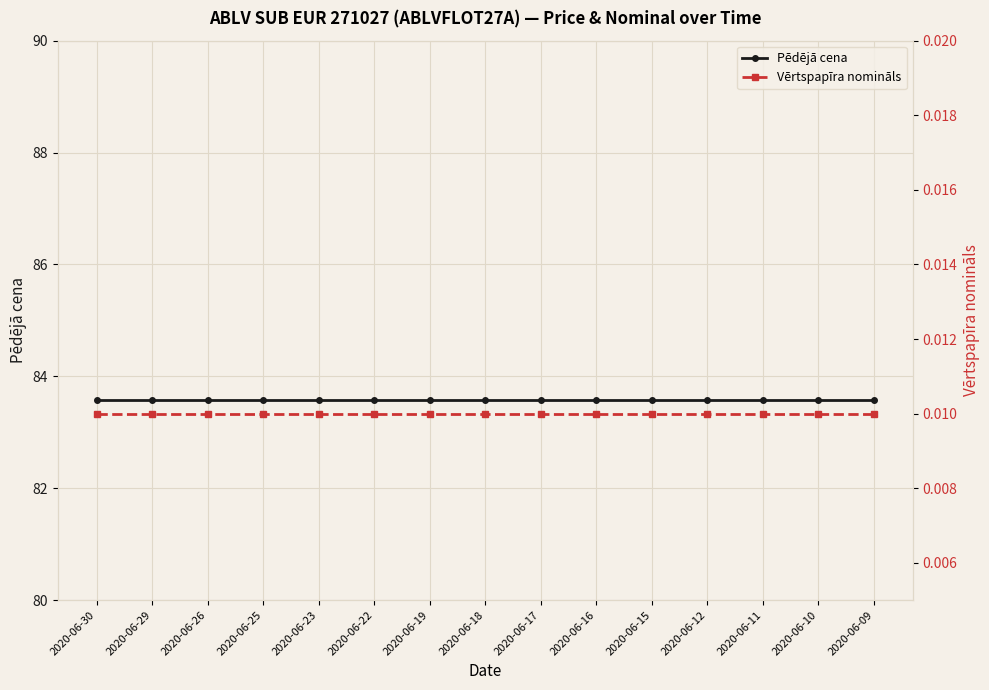

Reading right to left, list all the values displayed in this chart.

Pēdējā cena: 2020-06-09=83.6	2020-06-10=83.6	2020-06-11=83.6	2020-06-12=83.6	2020-06-15=83.6	2020-06-16=83.6	2020-06-17=83.6	2020-06-18=83.6	2020-06-19=83.6	2020-06-22=83.6	2020-06-23=83.6	2020-06-25=83.6	2020-06-26=83.6	2020-06-29=83.6	2020-06-30=83.6
Vērtspapīra nomināls: 2020-06-09=0.0	2020-06-10=0.0	2020-06-11=0.0	2020-06-12=0.0	2020-06-15=0.0	2020-06-16=0.0	2020-06-17=0.0	2020-06-18=0.0	2020-06-19=0.0	2020-06-22=0.0	2020-06-23=0.0	2020-06-25=0.0	2020-06-26=0.0	2020-06-29=0.0	2020-06-30=0.0